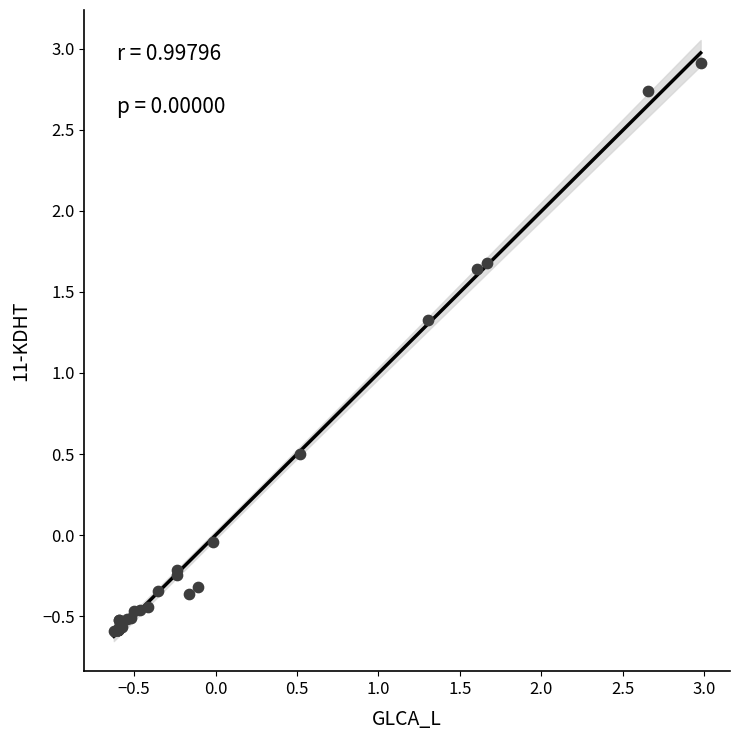

What Y value in the scatter plot is closest to 1?

1.3